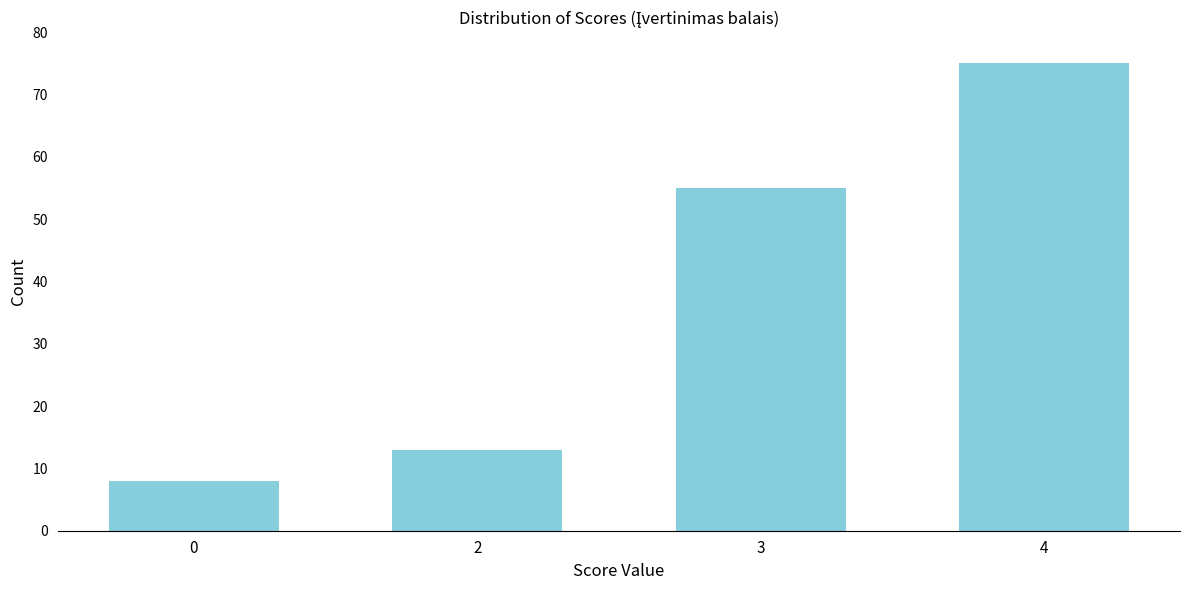

Reading left to right, what are all the values shown in this chart?

8	13	55	75